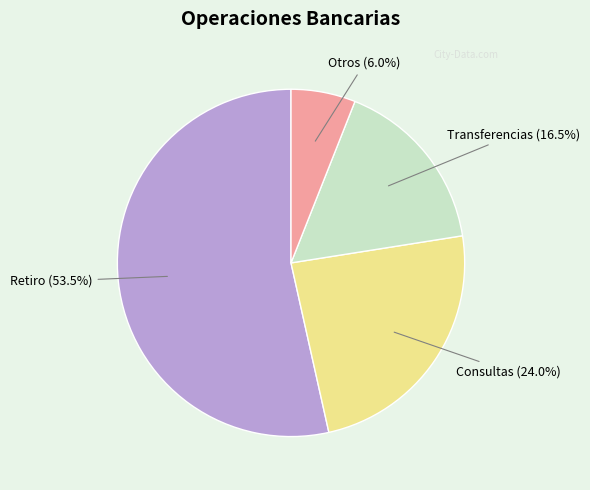

Which category has the biggest portion of the pie?

Retiro